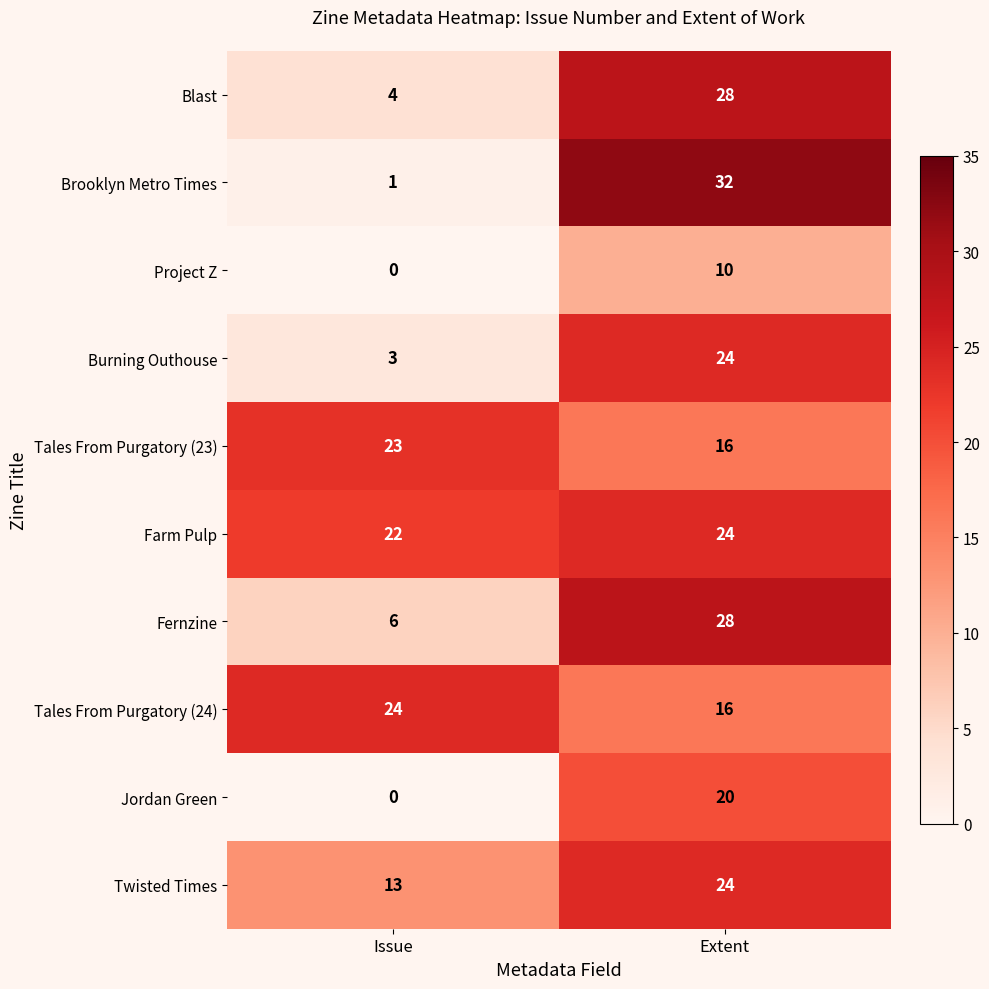

The value of Twisted Times at Issue is 7. True or false?

False